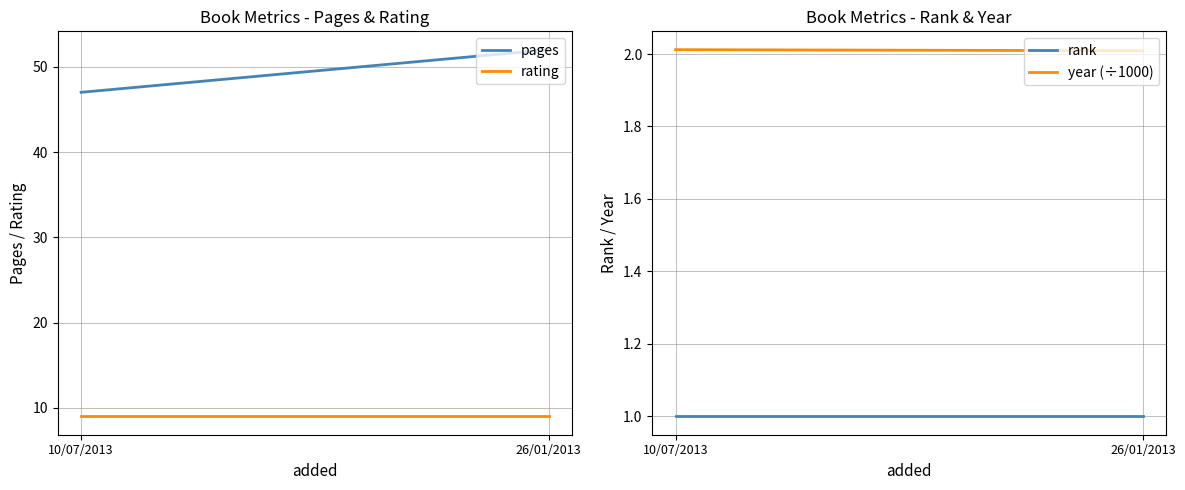

What is the label of the 1st point from the left?

10/07/2013